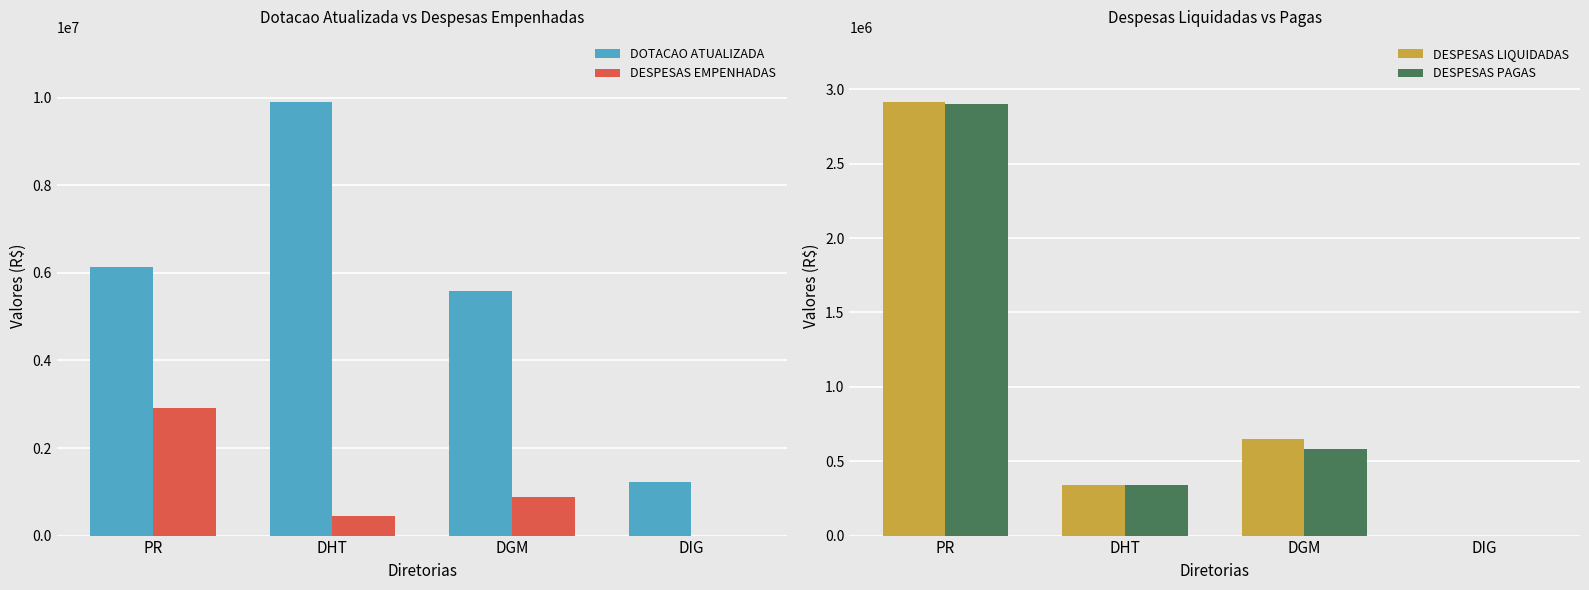

Reading right to left, extract all data points from this chart.

DOTACAO ATUALIZADA: 1218532.0	5586799.0	9907207.0	6132000.0
DESPESAS EMPENHADAS: 0.0	888290.8	446693.3	2915397.1
DESPESAS LIQUIDADAS: 0.0	648935.0	342596.9	2915397.1
DESPESAS PAGAS: 0.0	584359.4	341118.4	2903568.6